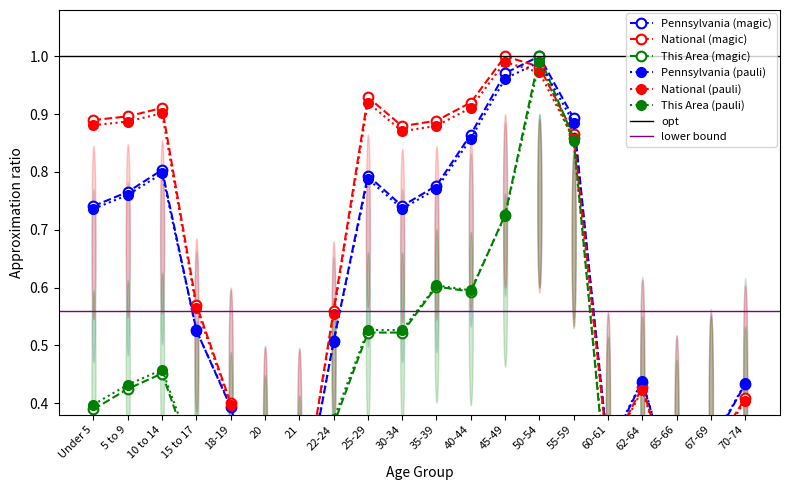

True or false: This Area and National intersect in this chart.

True